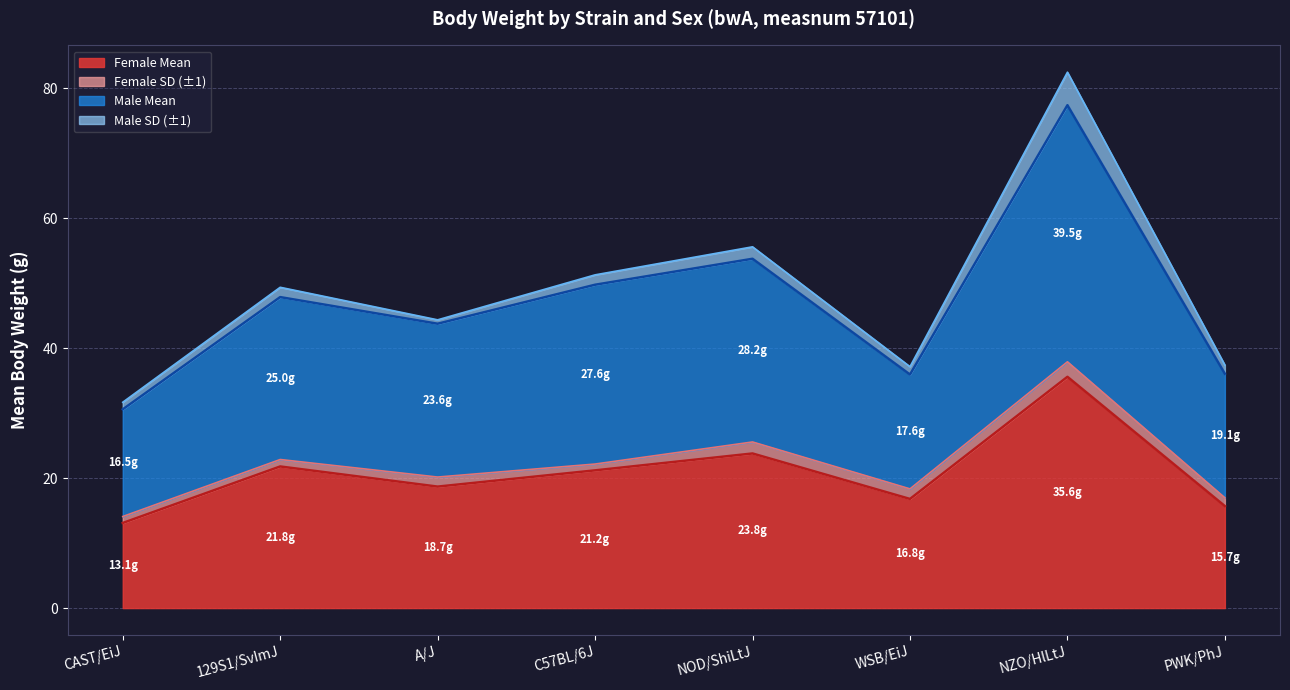

What is the label of the 4th point from the left?

C57BL/6J